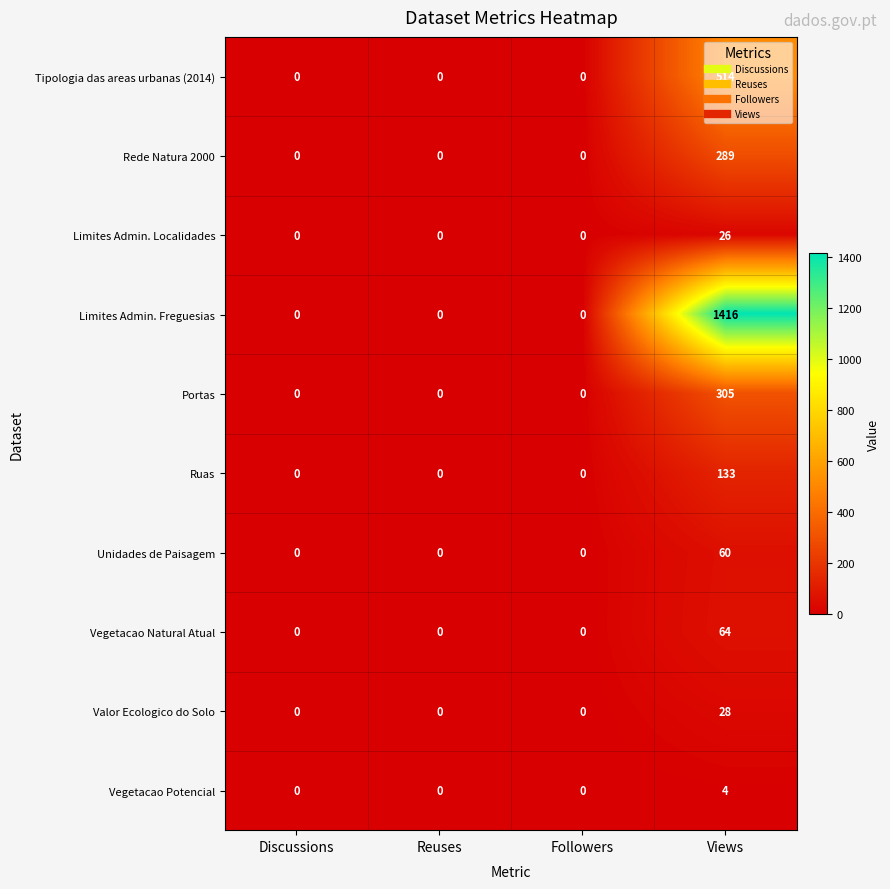

What is the difference between the highest and lowest values at Views?

1412